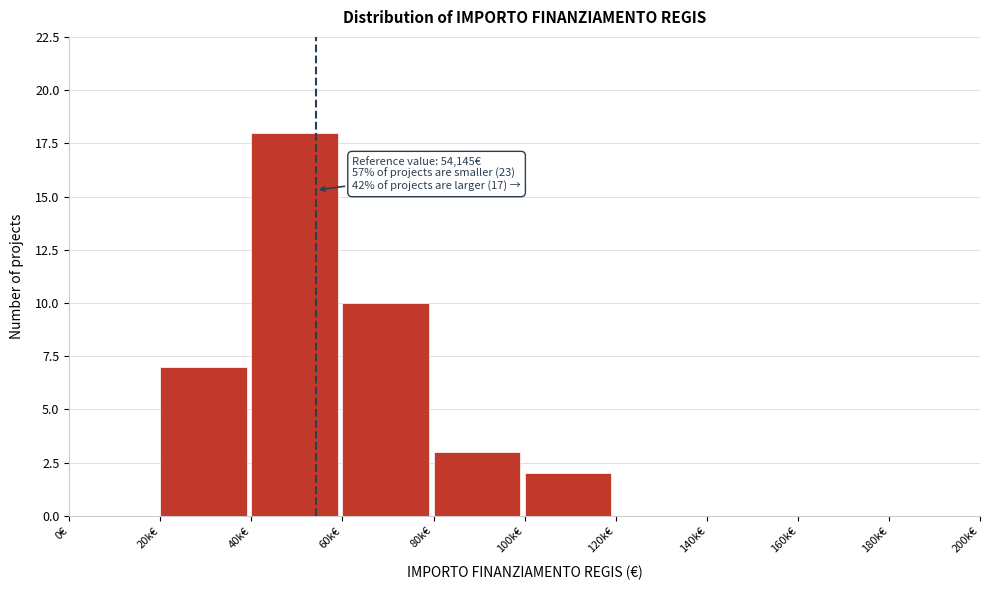

Reading right to left, what are all the values shown in this chart?

180k€=0	160k€=0	140k€=0	120k€=0	100k€=2	80k€=3	60k€=10	40k€=18	20k€=7	0€=0